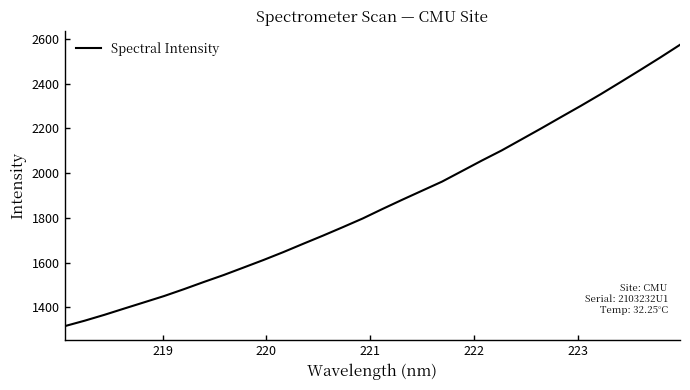

What is the maximum value shown in the chart?

2573.2